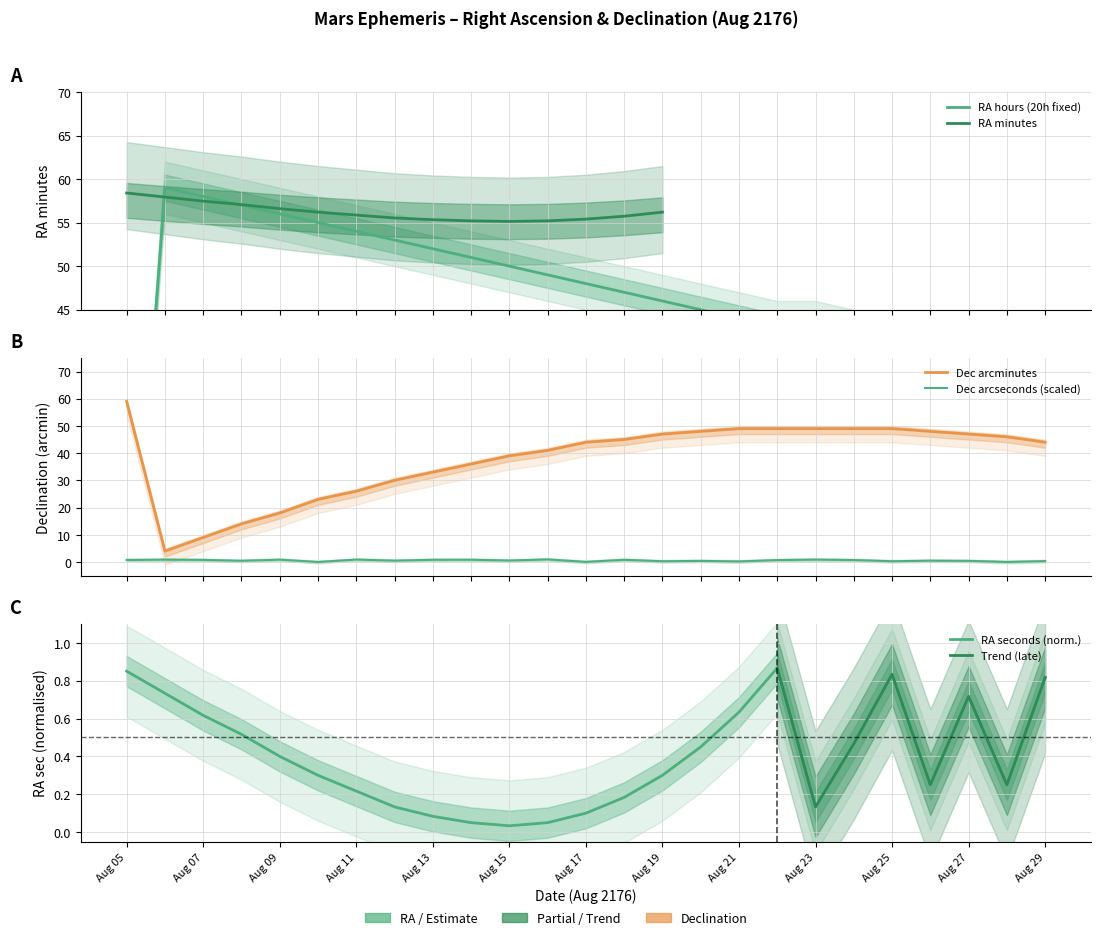

What is the value of the RA_min point at the 21st from the left?

41.0